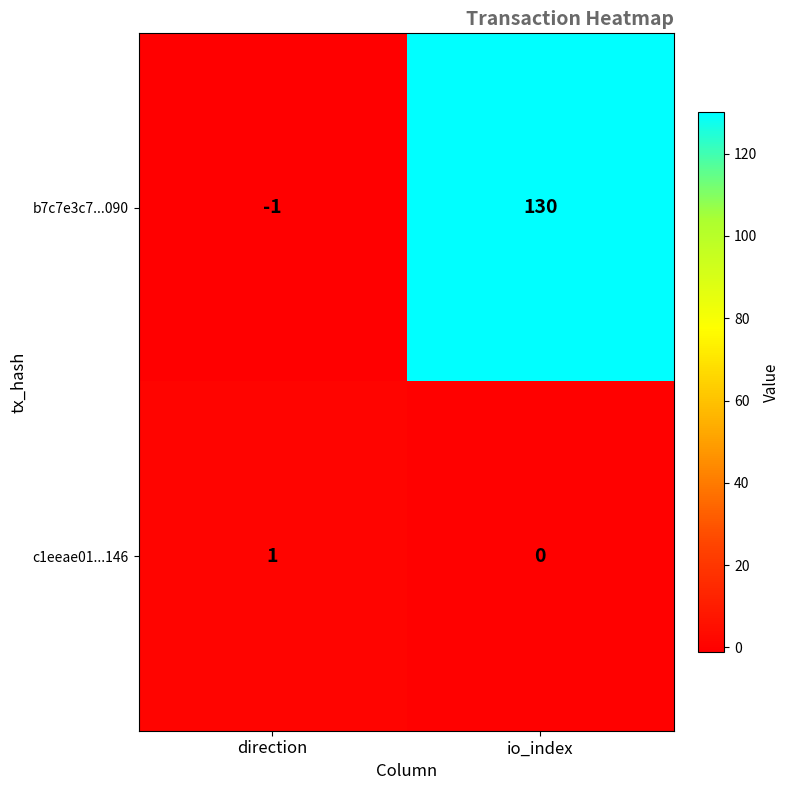

What is the sum of all b7c7e3c7...090 values?

129